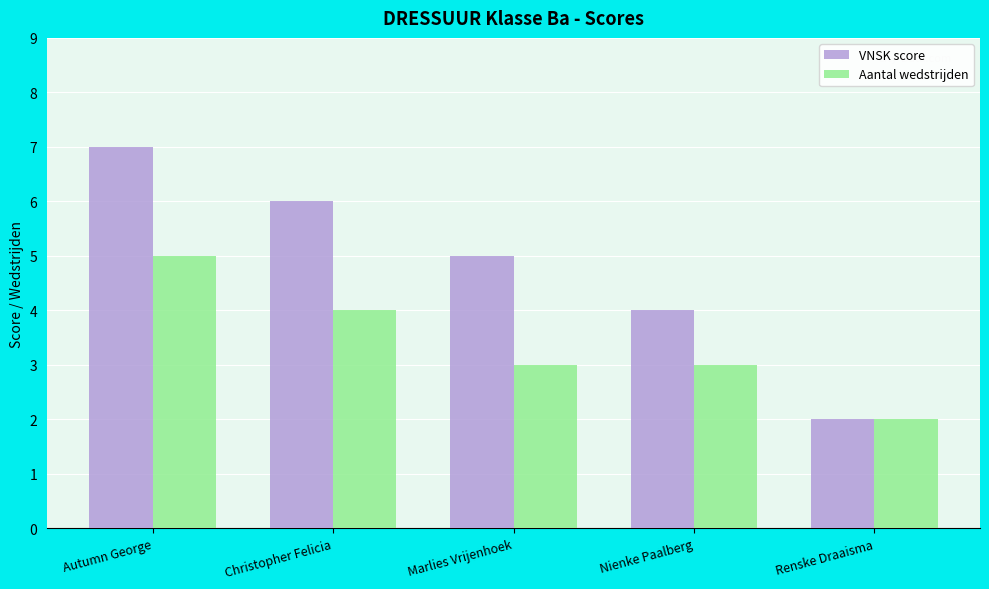

Reading left to right, transcribe all the data shown in this chart.

VNSK score: 7	6	5	4	2
Aantal wedstrijden: 5	4	3	3	2